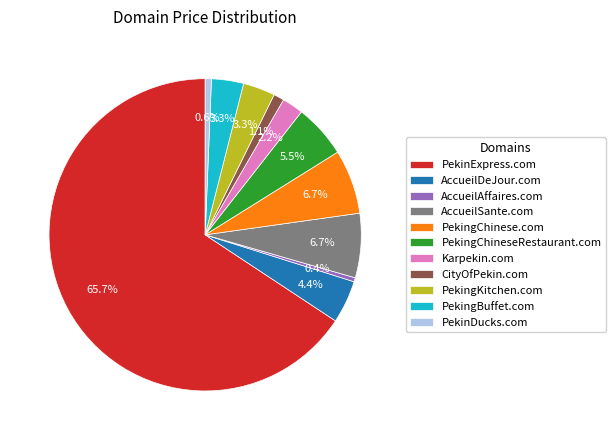

To the nearest percent, what is the difference between the AccueilDeJour.com and CityOfPekin.com slice percentages?

3%